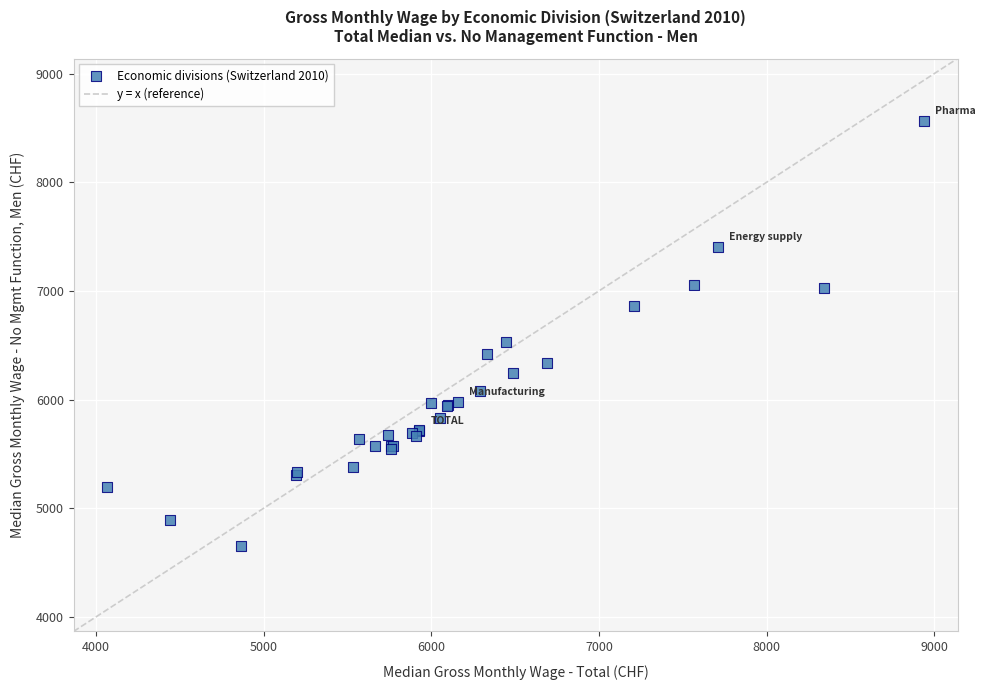

What Y value in the scatter plot is closest to 6610?

6533